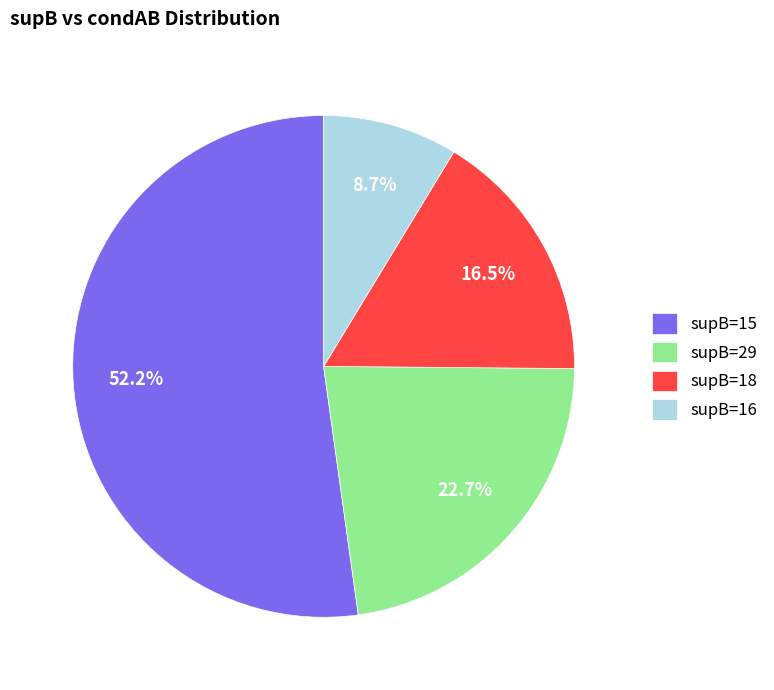

Which category has the smallest portion of the pie?

supB=16